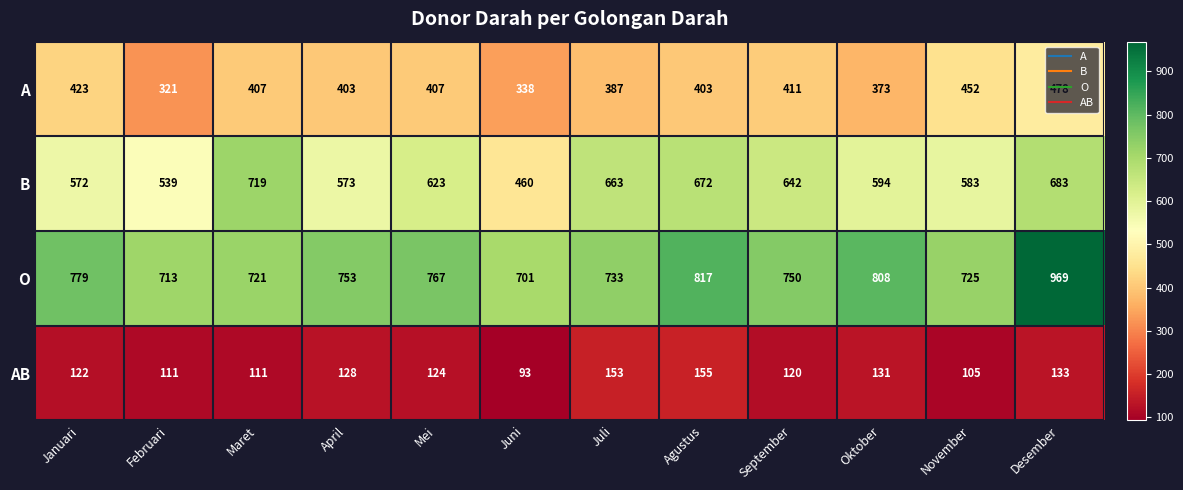

Rank the series at Oktober from lowest to highest value.

AB, A, B, O